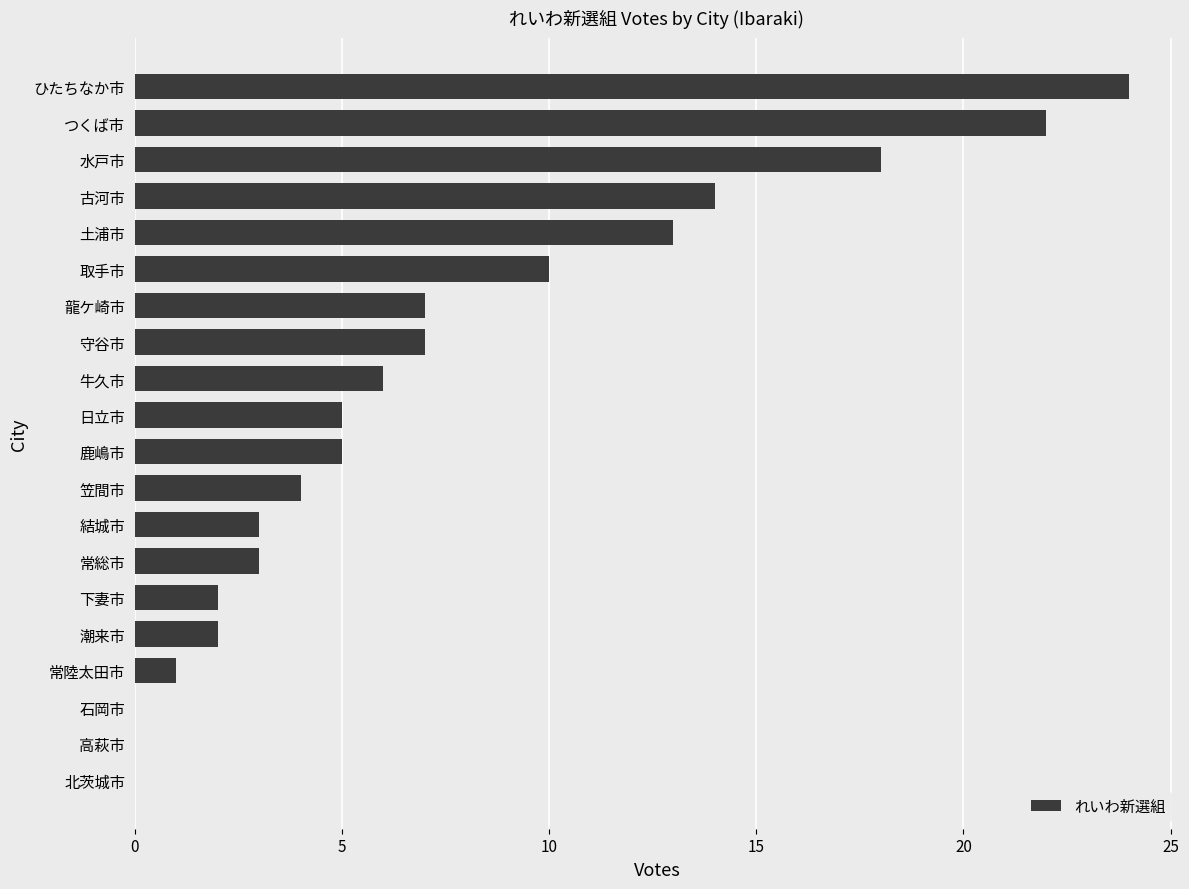

How many series are shown in this chart?

1